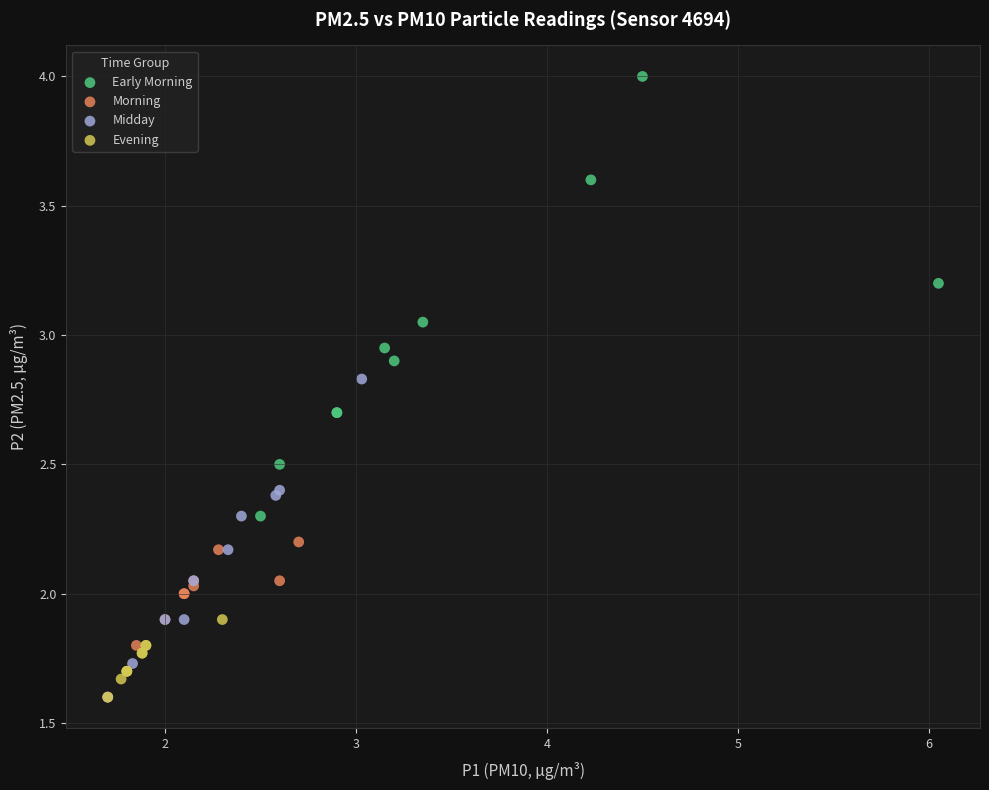

Which series contains the highest Y value?

Early Morning